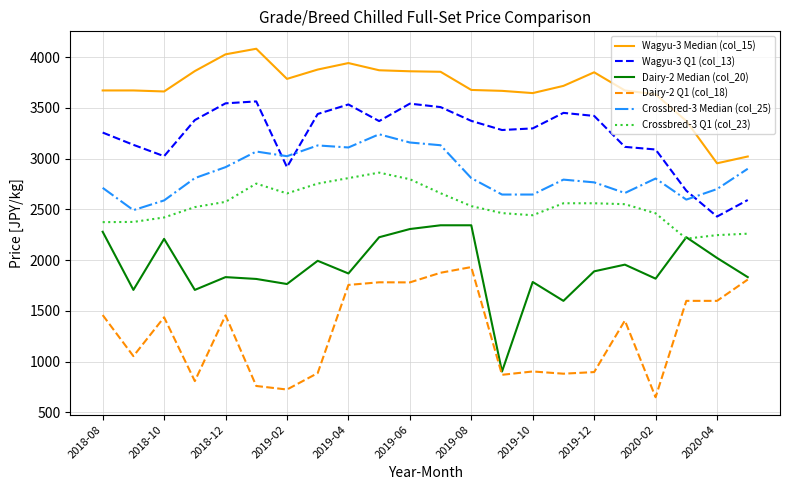

True or false: Dairy-2 Q1 (col_18) and Crossbred-3 Q1 (col_23) intersect in this chart.

False